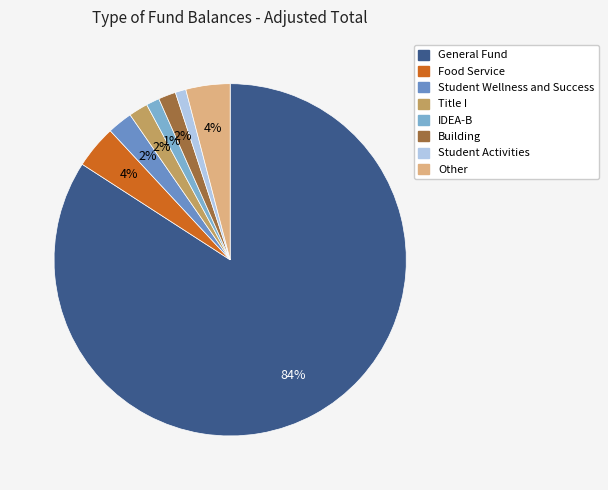

Count the number of slices in the pie.

8